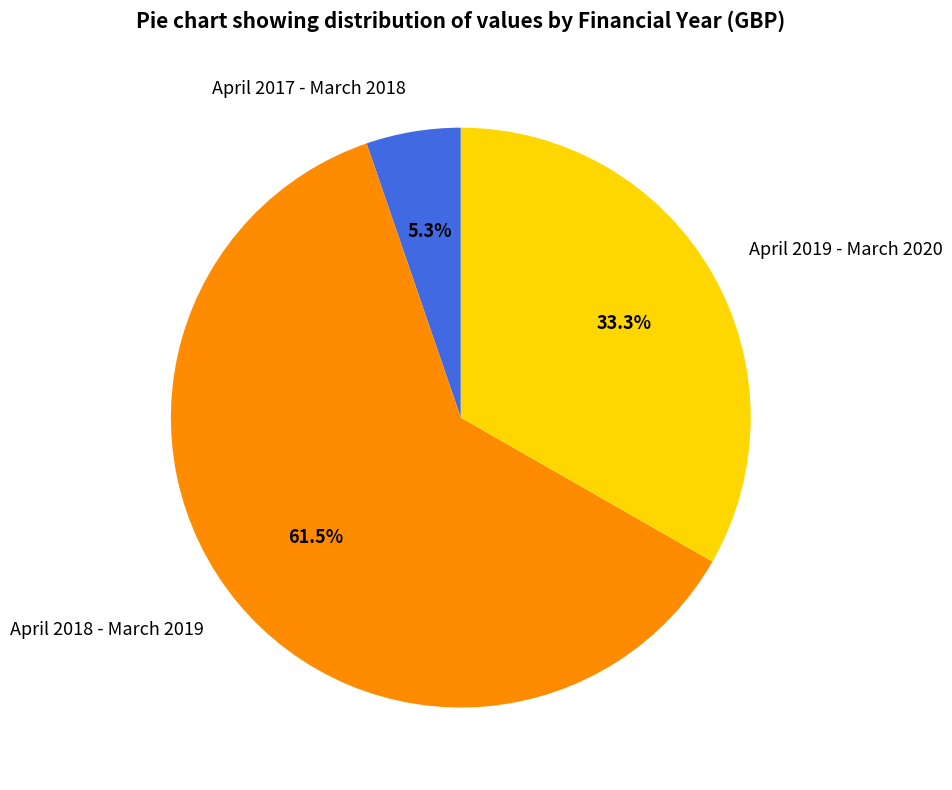

True or false: April 2017 - March 2018 accounts for 18% of the total.

False